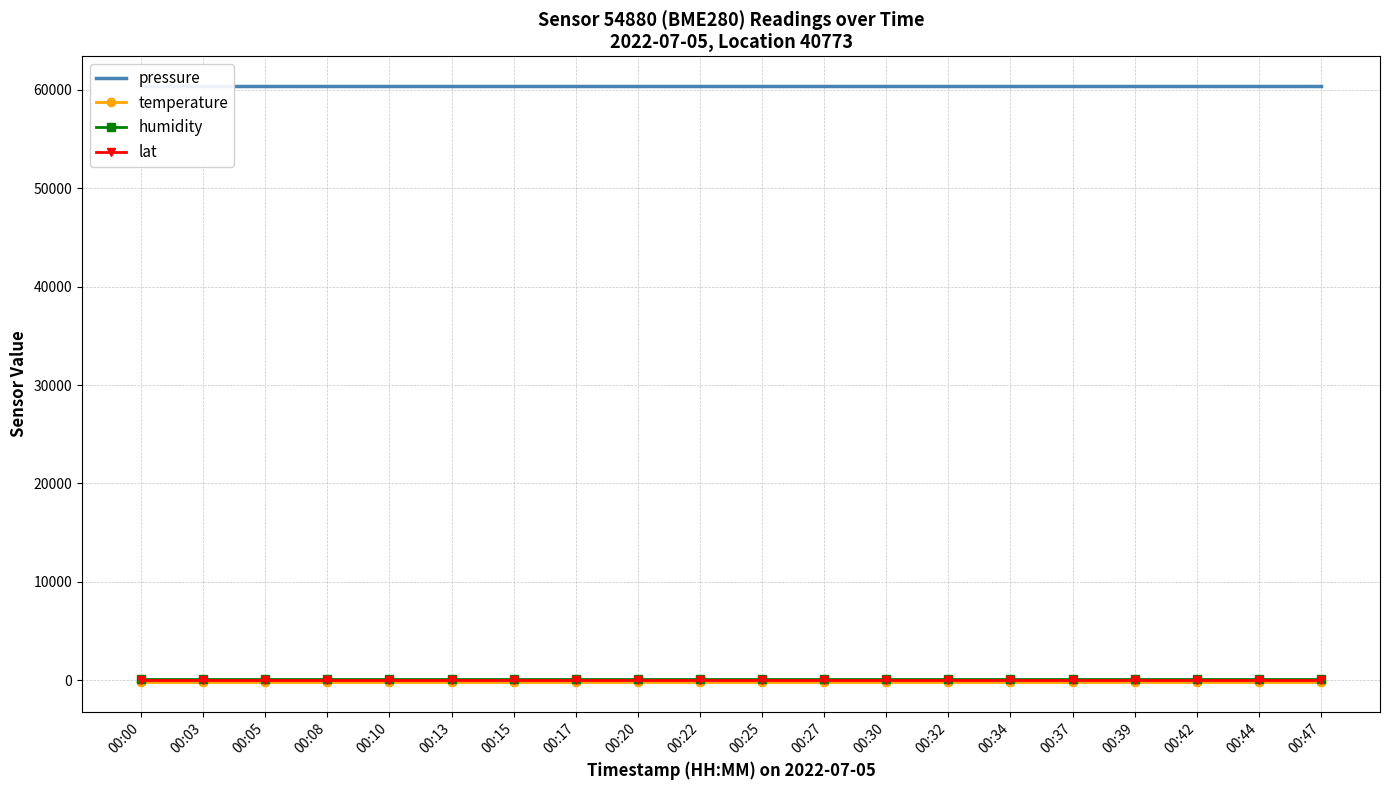

The lat series shows 91.5 at 00:32. True or false?

False